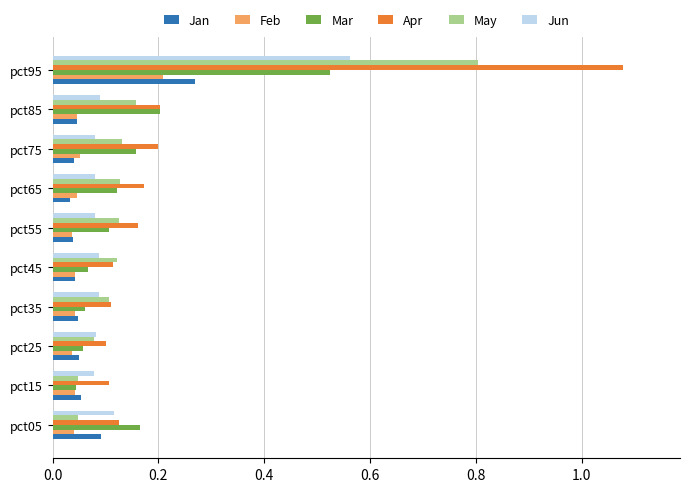

At how many categories does at least one series exceed 0?

10